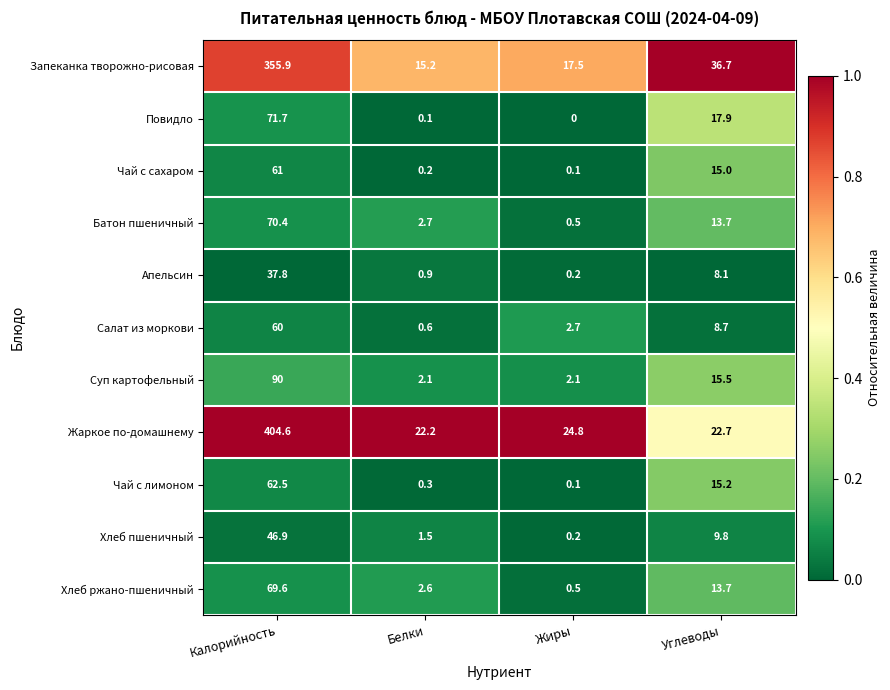

The Жаркое по-домашнему series shows 22.7 at Углеводы. True or false?

True